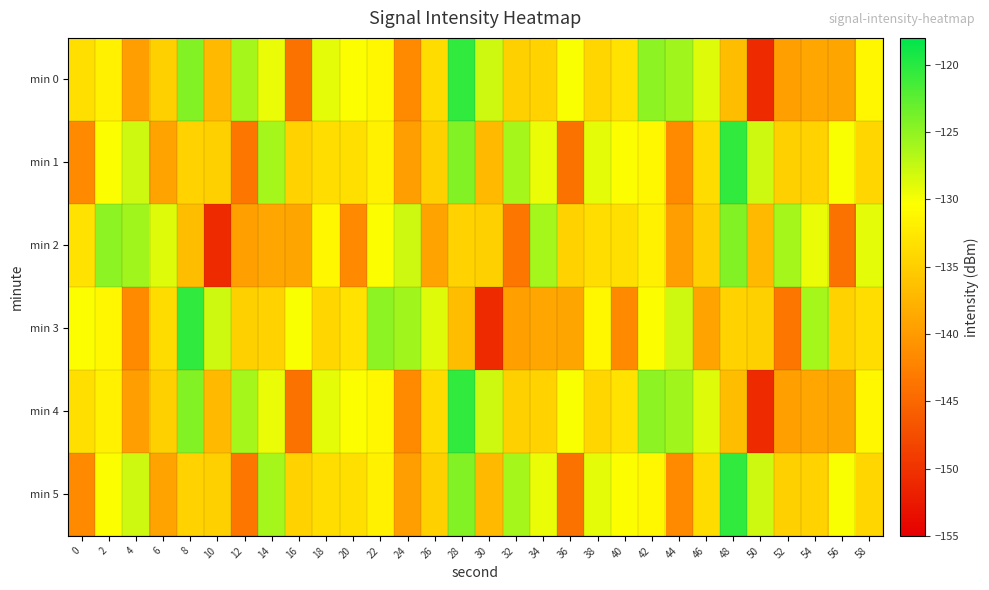

Between 18 and 58, which is larger?

18